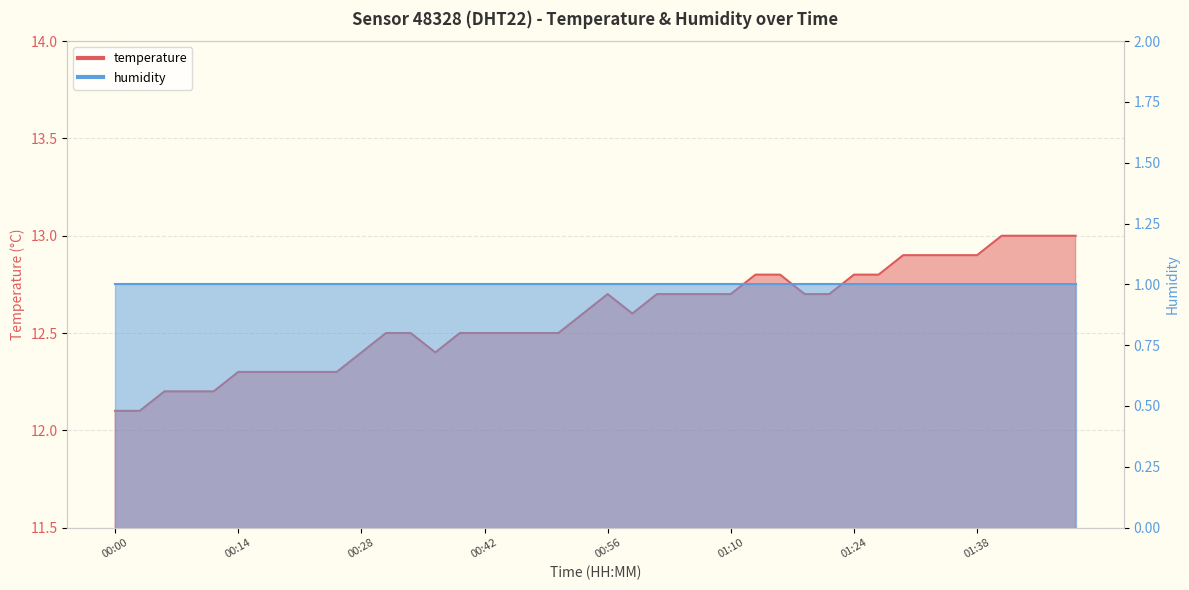

Which label corresponds to the smallest value in the chart?

00:00